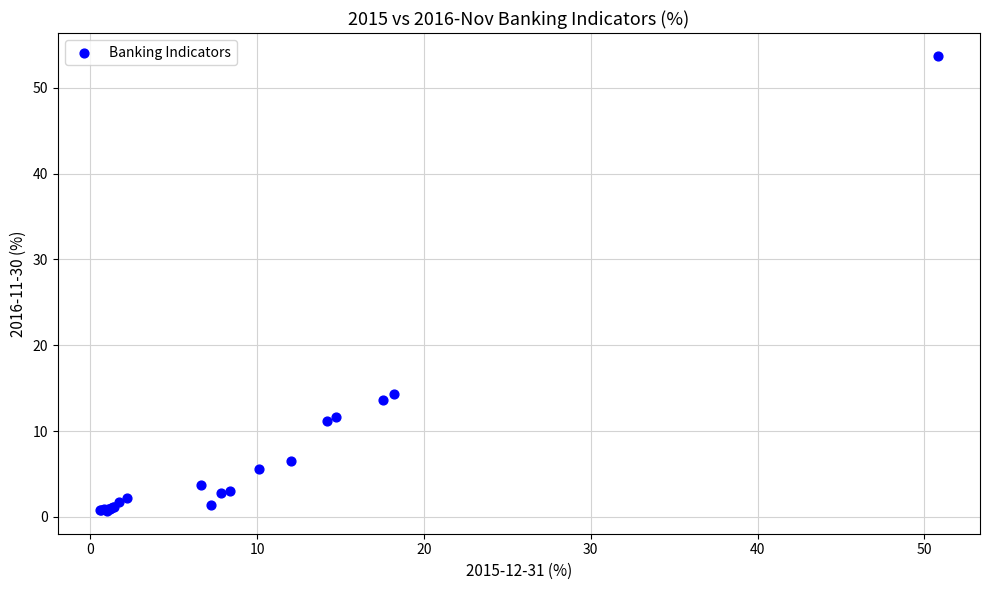

What Y value in the scatter plot is closest to 27?

14.3